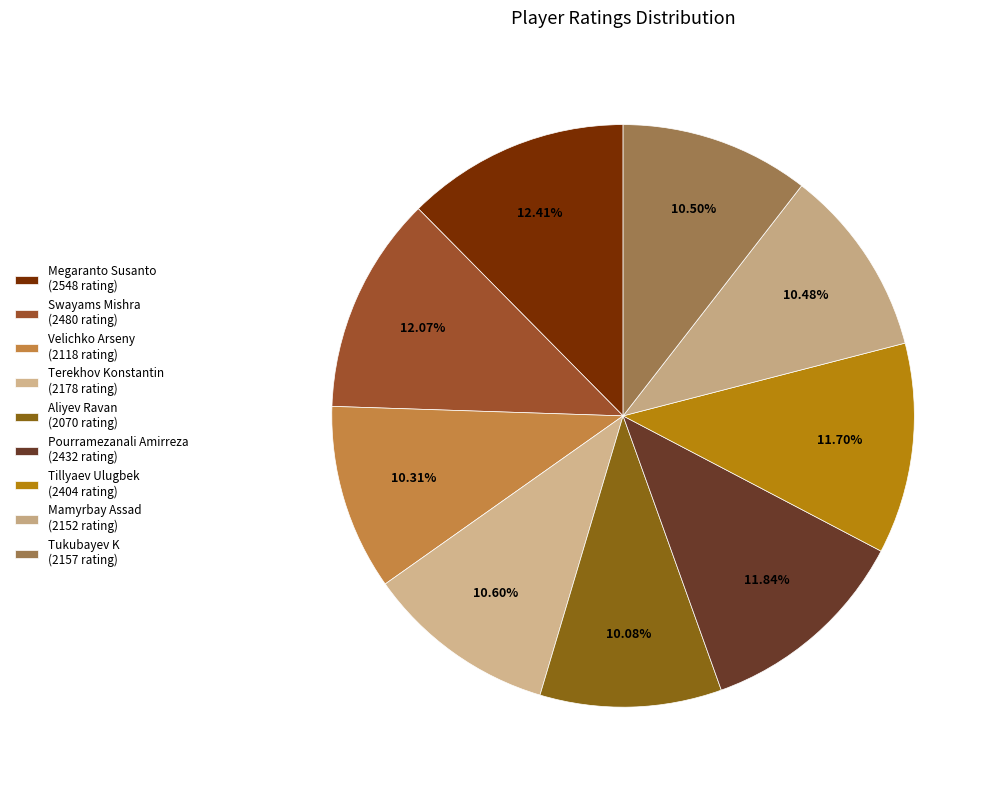

Which has a higher value, Swayams Mishra or Terekhov Konstantin?

Swayams Mishra